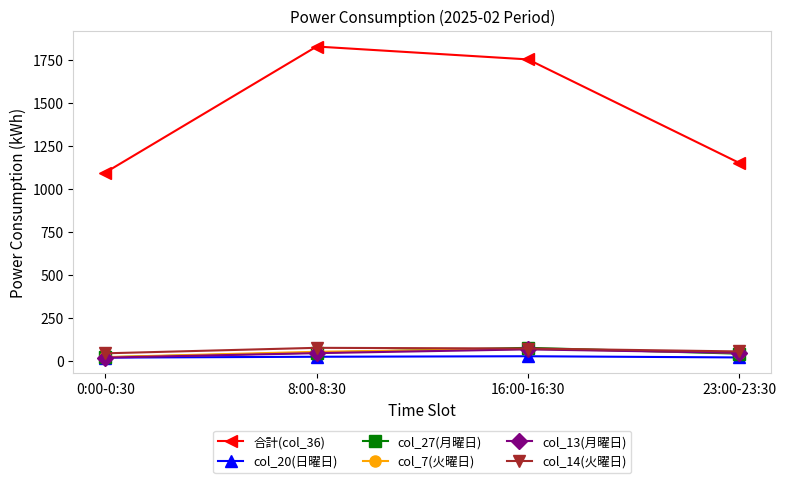

Which series has the largest range (max minus min)?

合計(col_36)